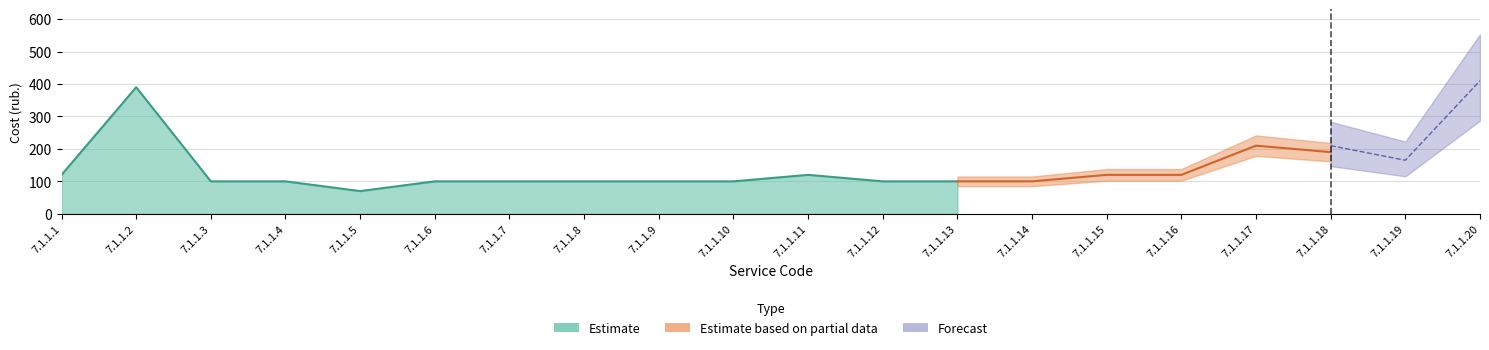

Between 7.1.1.12 and 7.1.1.7, which is larger?

7.1.1.12